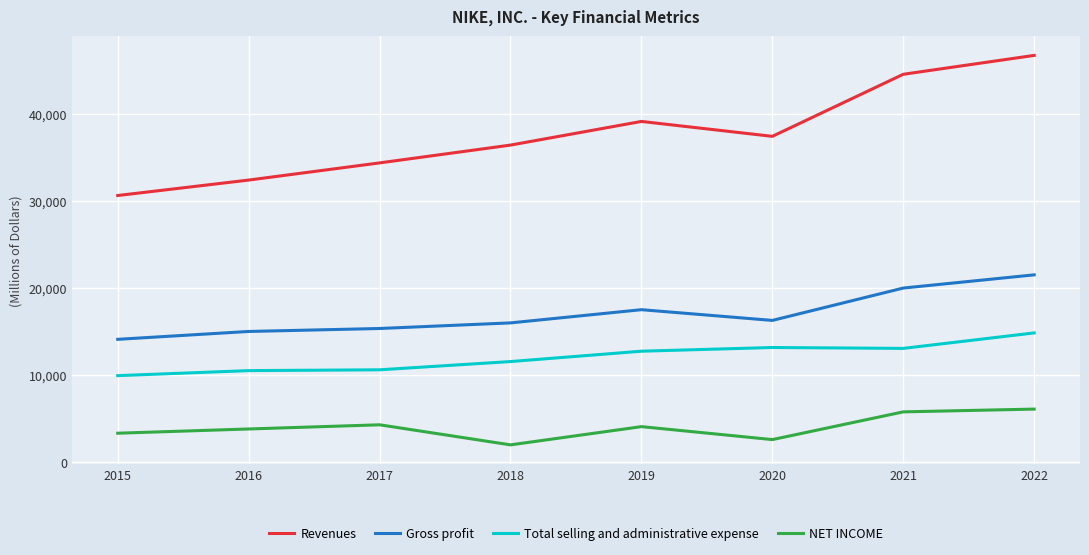

The Revenues series shows 36397 at 2018. True or false?

True